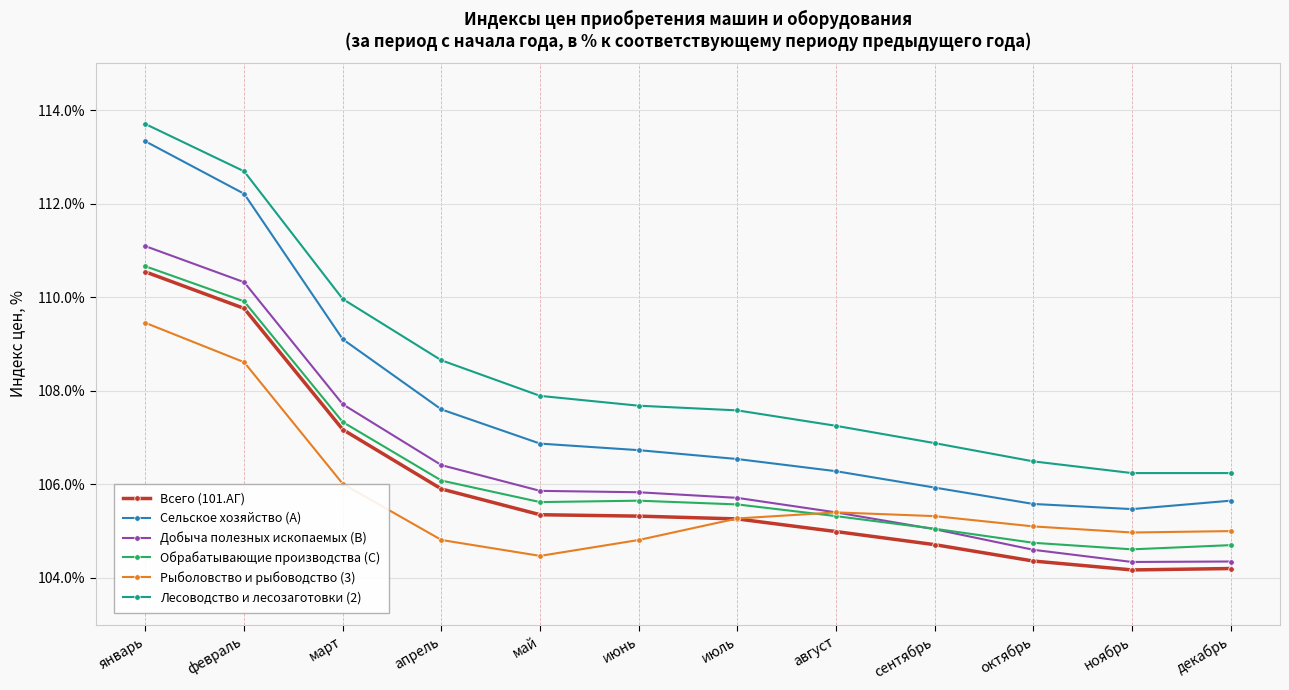

True or false: Обрабатывающие производства (C) has more than 1 interior local peaks.

False